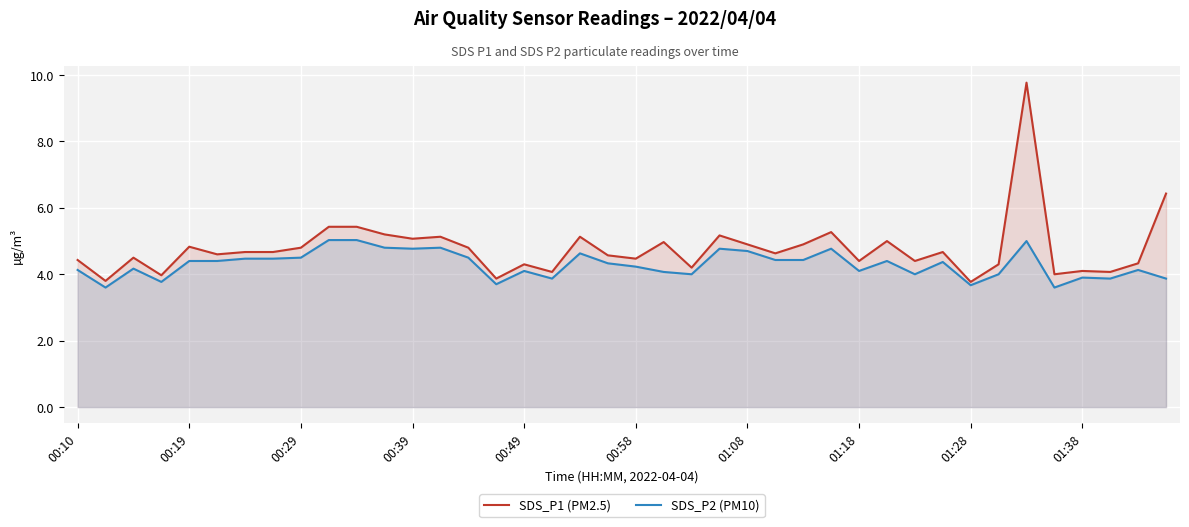

How many categories are shown in the chart?

40